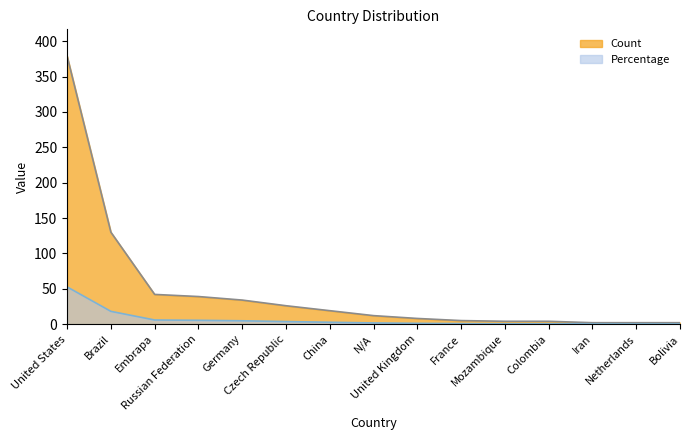

At which label is Count closest to 190?

Brazil